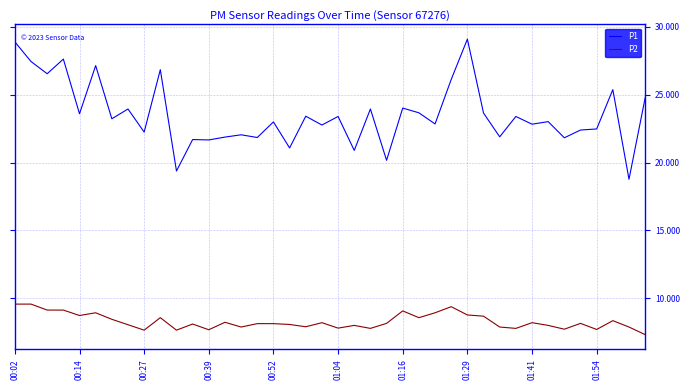

List the series in order of their peak value, highest first.

P1, P2